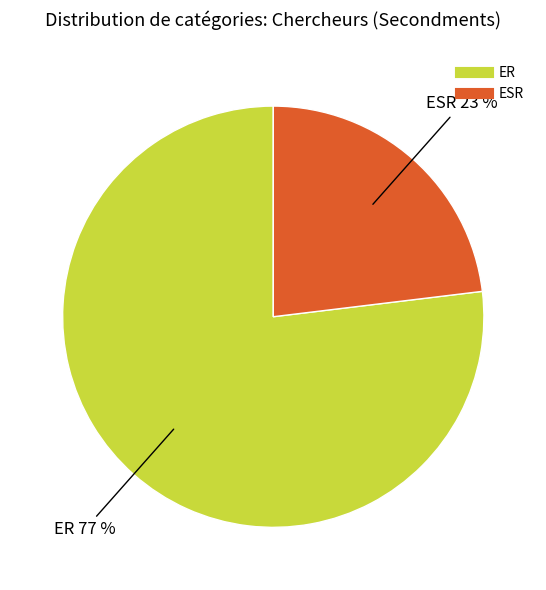

Between ER and ESR, which is larger?

ER